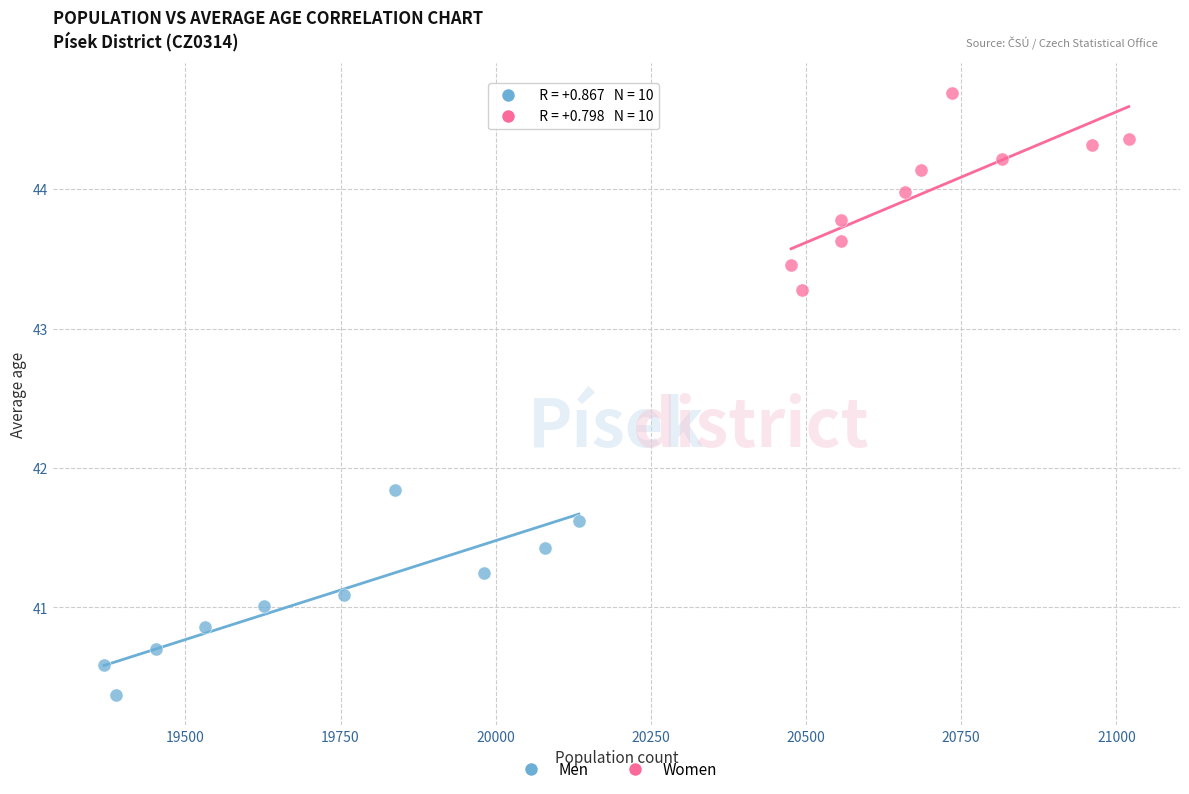

Which series has the largest Y range (max minus min)?

Men